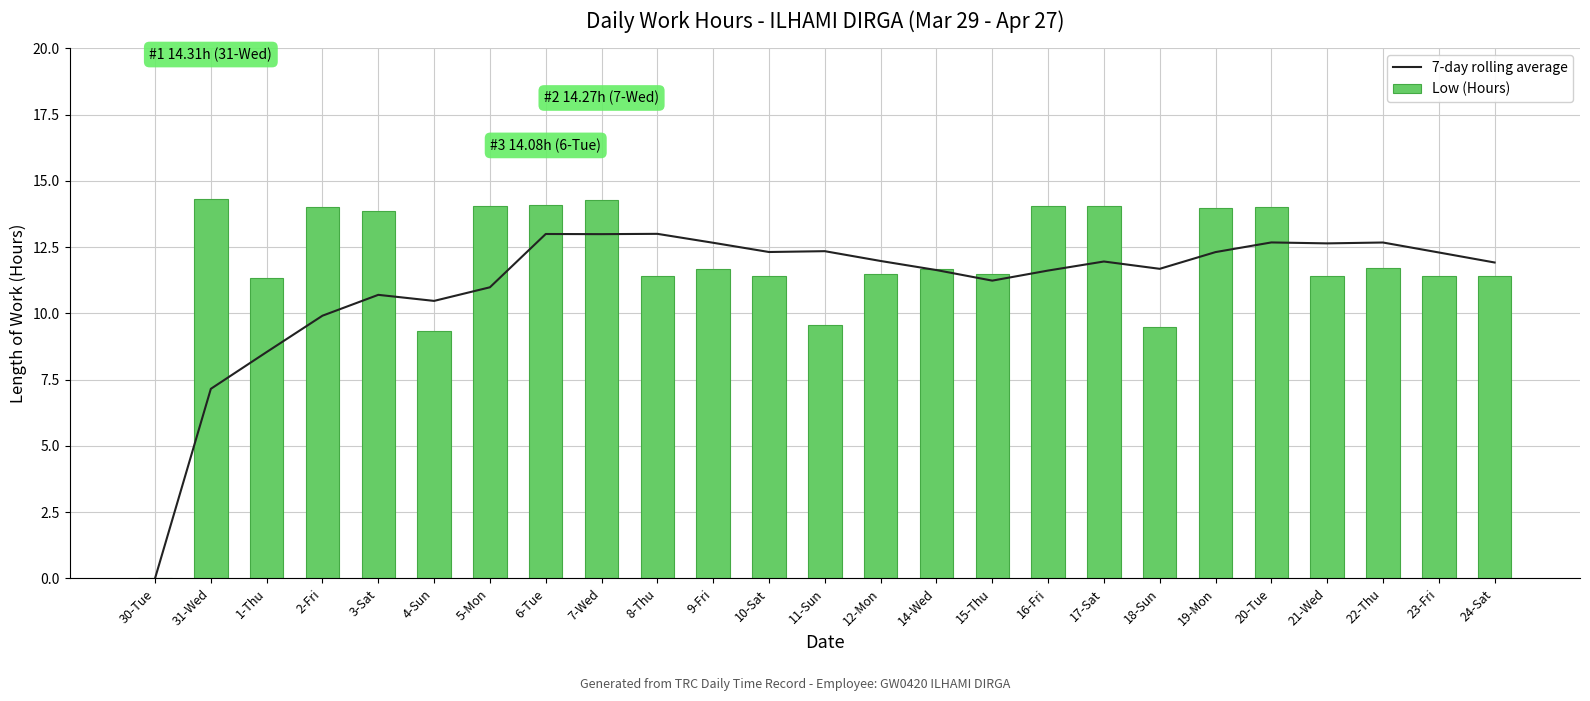

What is the sum of all Low (Hours) values?

295.5